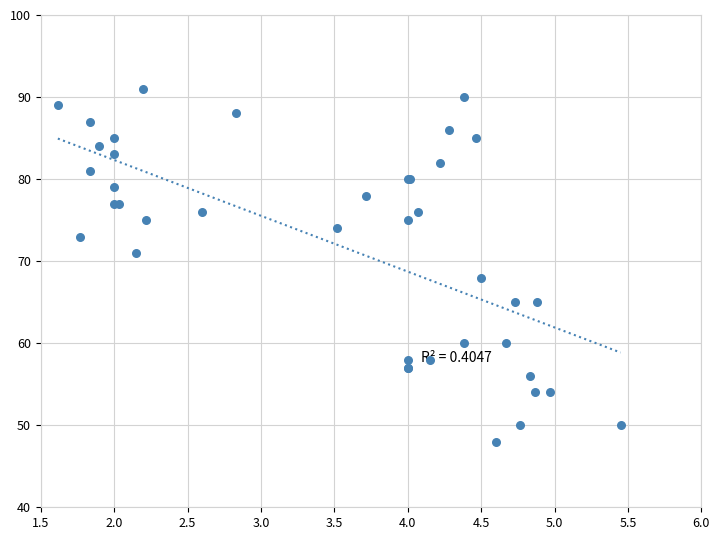

What Y value in the scatter plot is closest to 69?

68